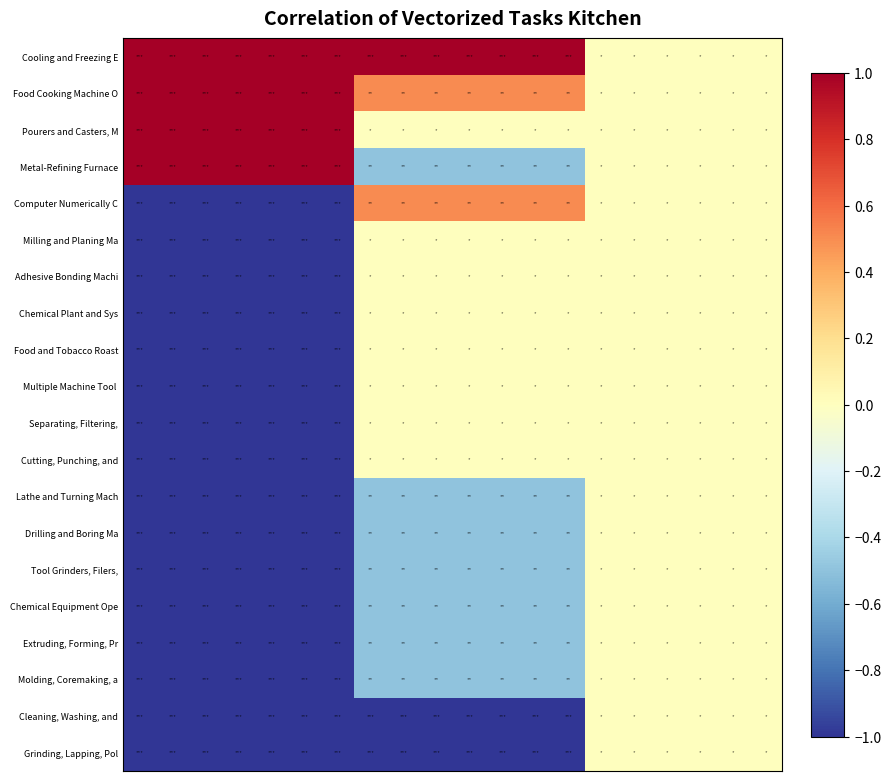

How many distinct data groups are displayed?

20